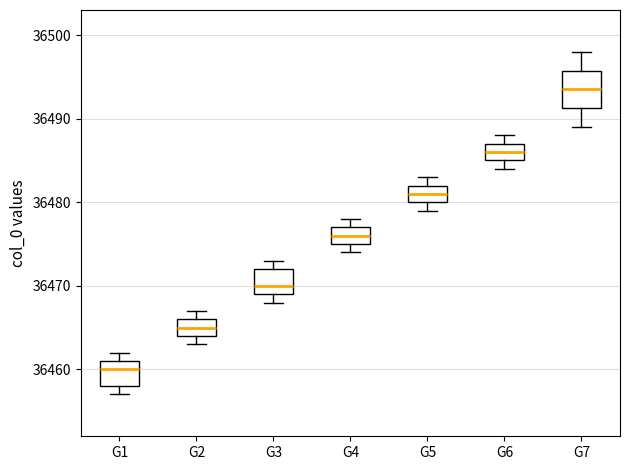

Reading left to right, read every box against the y-axis: the position of its median line, the range the box covers, and the ends of its whiskers. The values are not printed on the chart, so give them approximately, as read against the axis.

G1: median 36460, box 36458 to 36461, whiskers 36457 to 36462
G2: median 36465, box 36464 to 36466, whiskers 36463 to 36467
G3: median 36470, box 36469 to 36472, whiskers 36468 to 36473
G4: median 36476, box 36475 to 36477, whiskers 36474 to 36478
G5: median 36481, box 36480 to 36482, whiskers 36479 to 36483
G6: median 36486, box 36485 to 36487, whiskers 36484 to 36488
G7: median 36494, box 36491 to 36496, whiskers 36489 to 36498